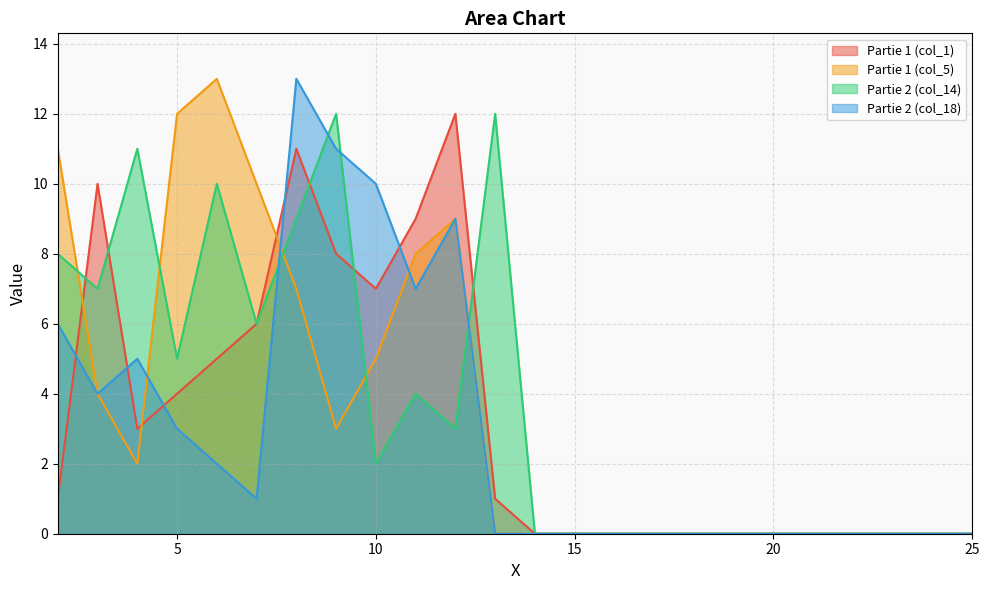

What is the highest value of the Partie 1 (col_5) series?

13